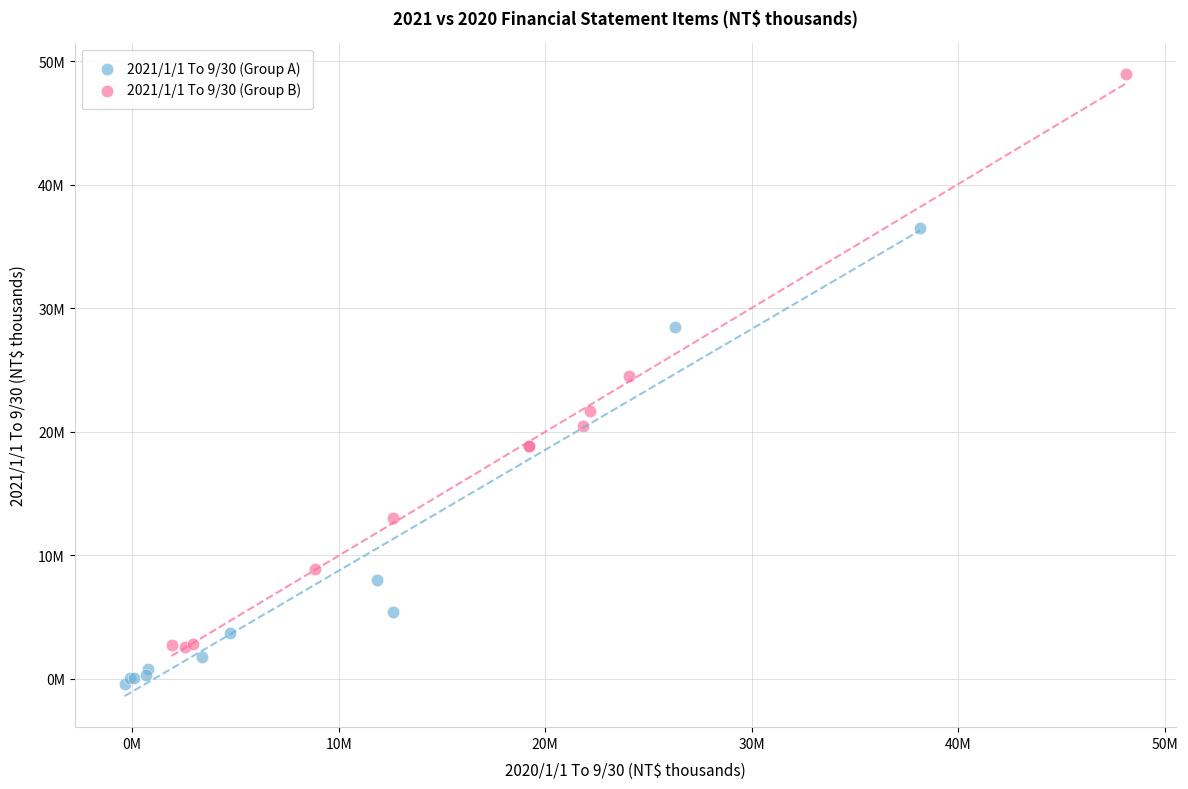

Which series reaches the maximum Y coordinate?

2021/1/1 To 9/30 (Group B)